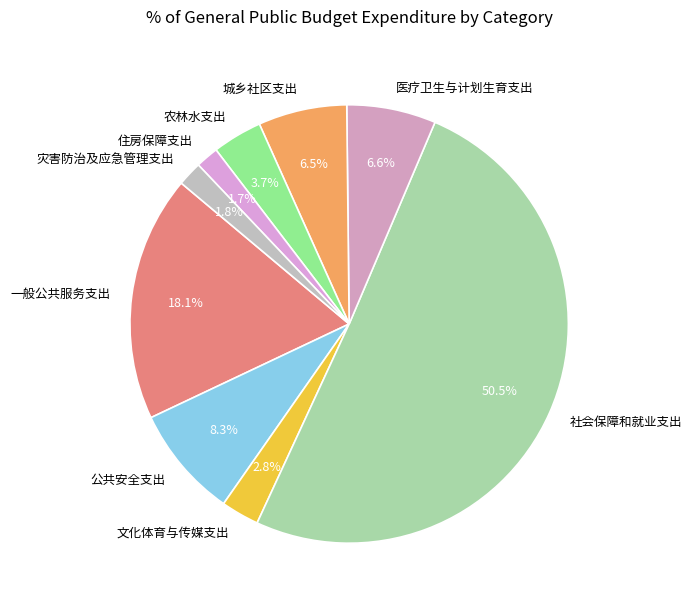

What is the largest slice in the pie chart?

社会保障和就业支出